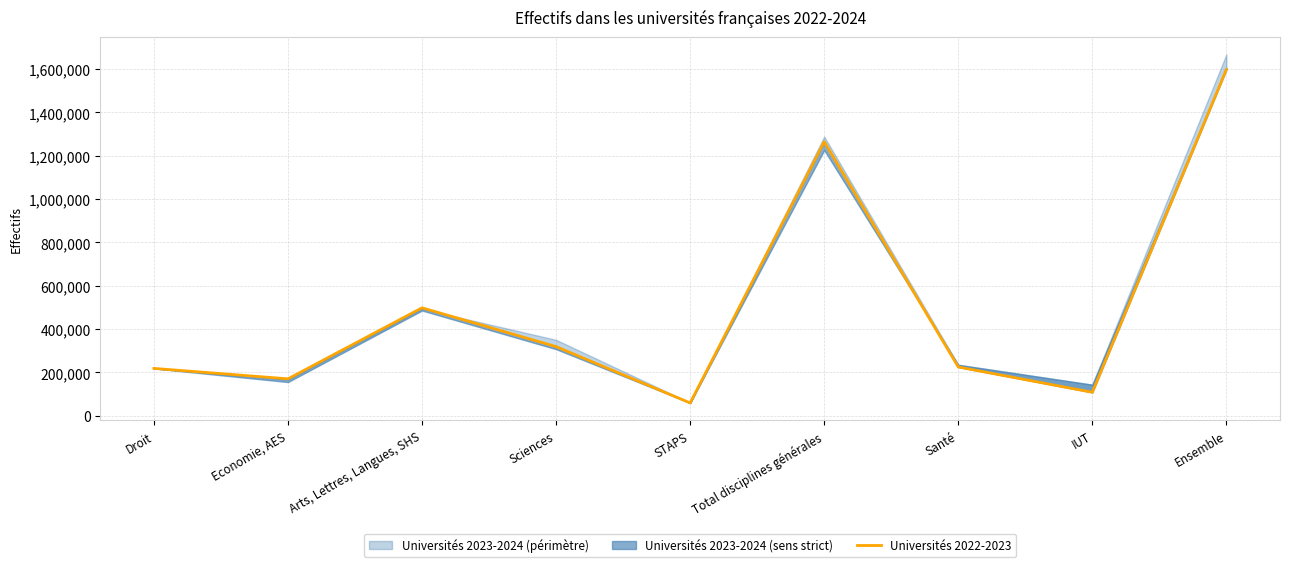

What is the difference between the values at Economie, AES and Sciences?

148600